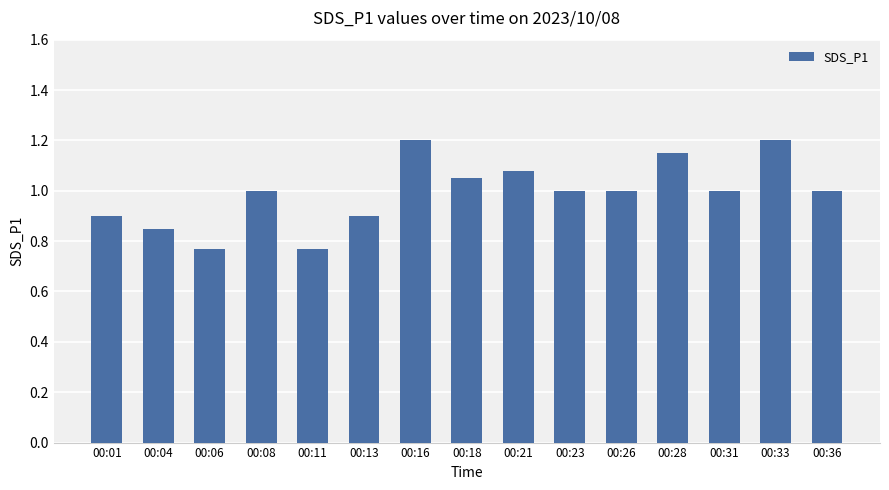

Which has a higher value, 00:04 or 00:31?

00:31